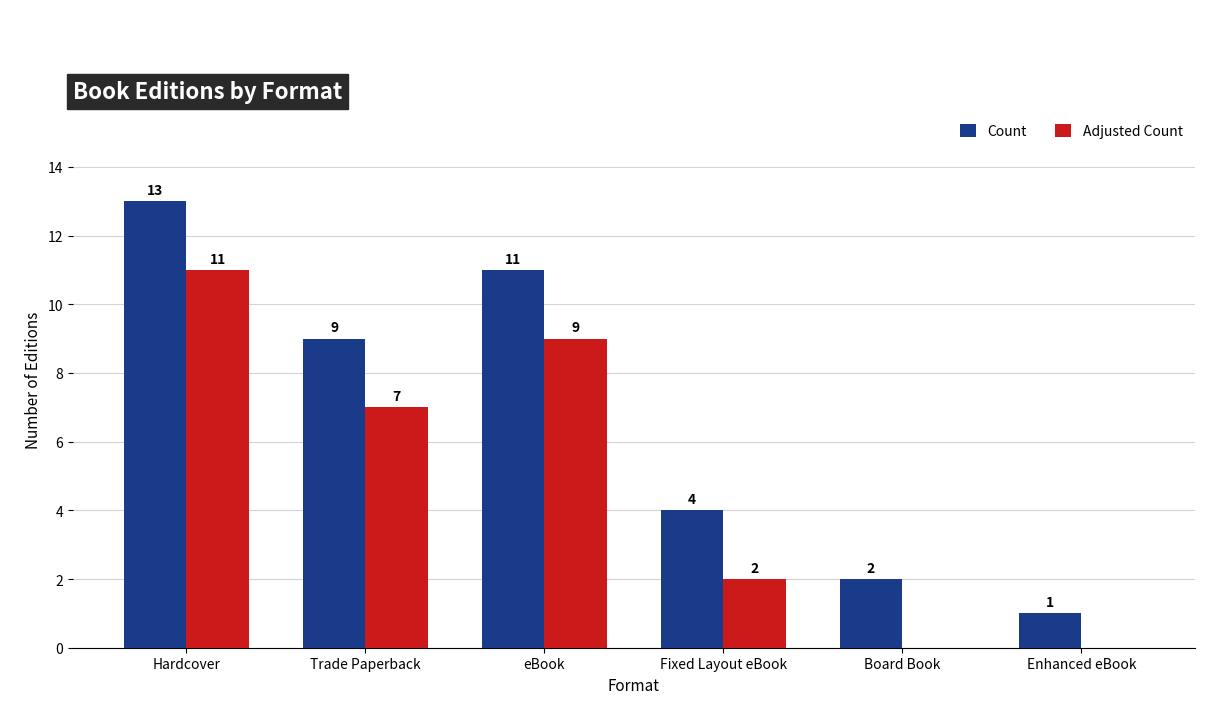

Which series has the widest spread of values?

Count